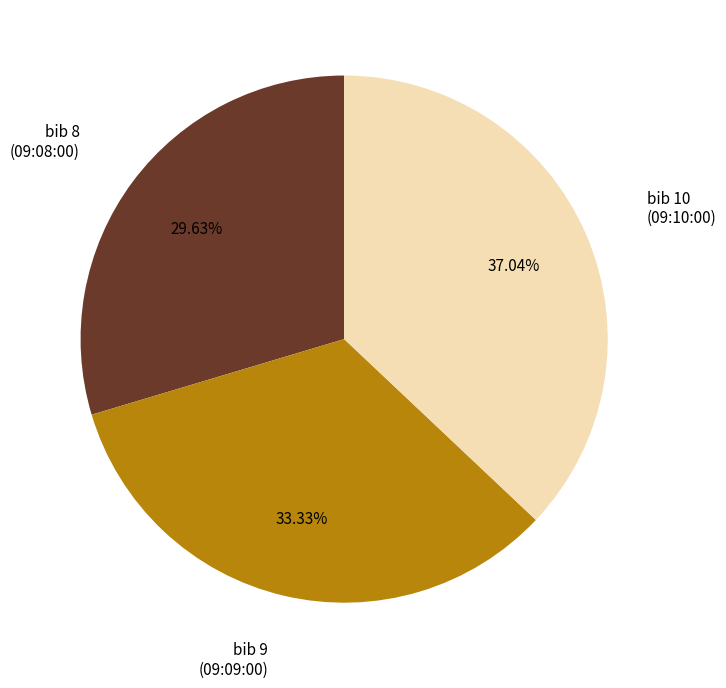

Is the sum of bib 8 (09:08:00) and bib 9 (09:09:00) greater than half?

Yes